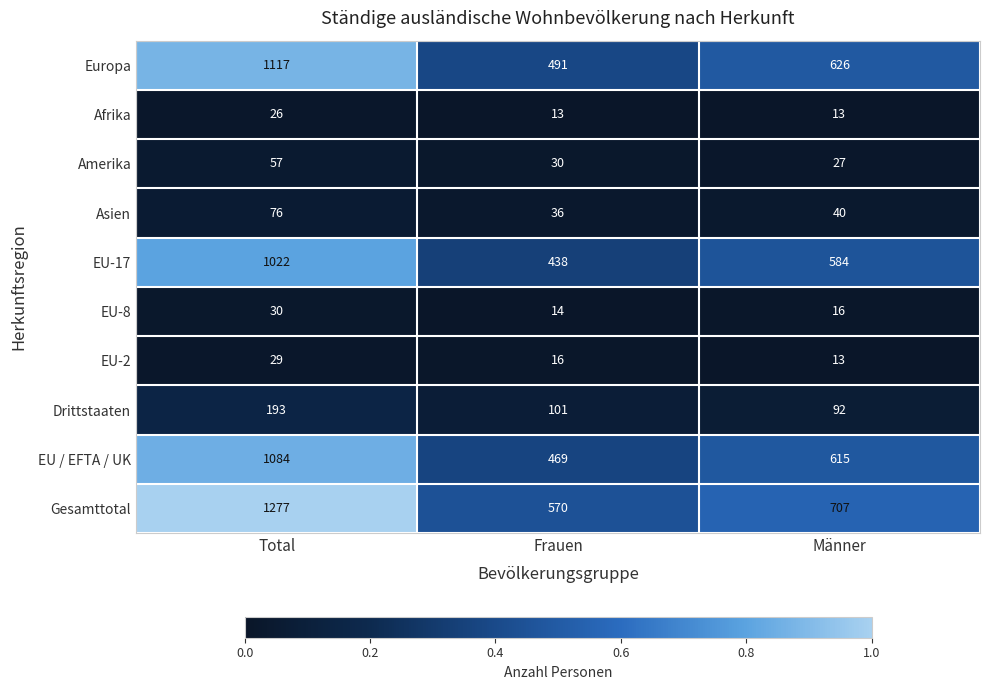

Reading left to right, extract all data points from this chart.

Europa: Total=1117	Frauen=491	Männer=626
Afrika: Total=26	Frauen=13	Männer=13
Amerika: Total=57	Frauen=30	Männer=27
Asien: Total=76	Frauen=36	Männer=40
EU-17: Total=1022	Frauen=438	Männer=584
EU-8: Total=30	Frauen=14	Männer=16
EU-2: Total=29	Frauen=16	Männer=13
Drittstaaten: Total=193	Frauen=101	Männer=92
EU / EFTA / UK: Total=1084	Frauen=469	Männer=615
Gesamttotal: Total=1277	Frauen=570	Männer=707